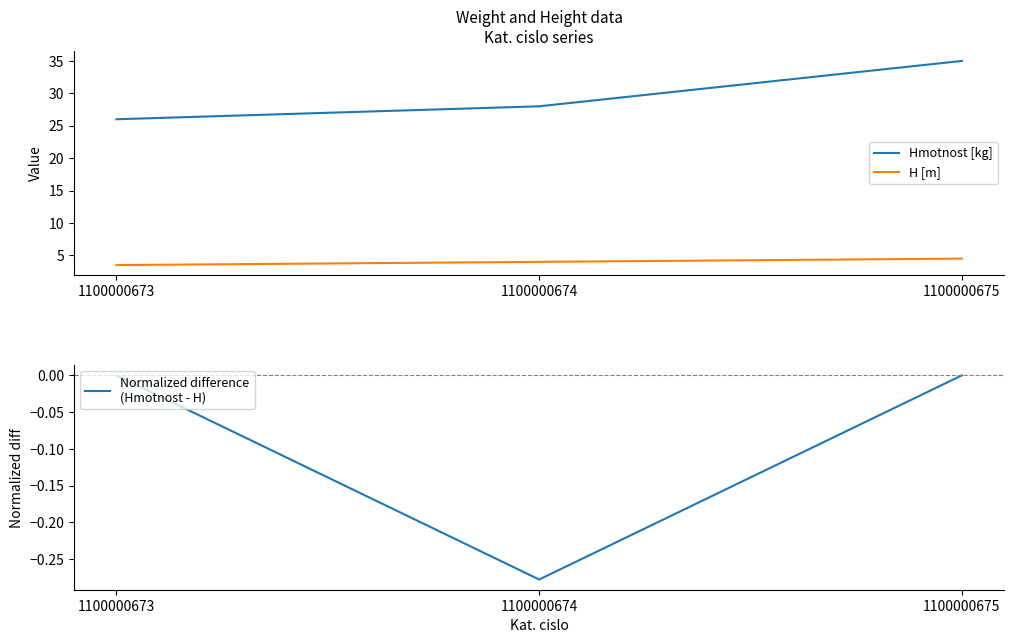

At which label does H [m] reach its minimum?

1100000673